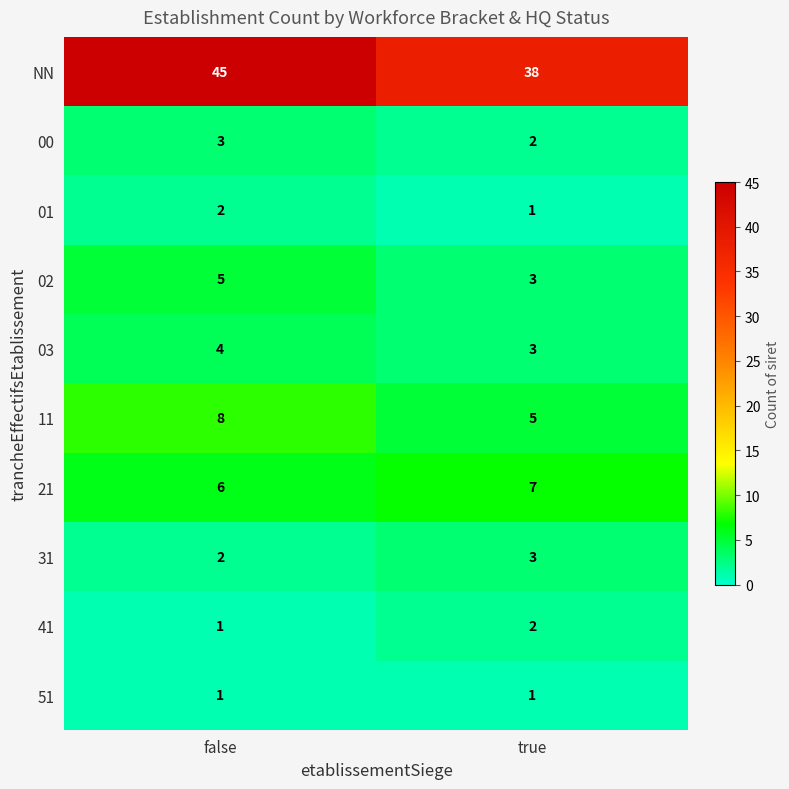

What is the sum of the 21 values at false and true?

13